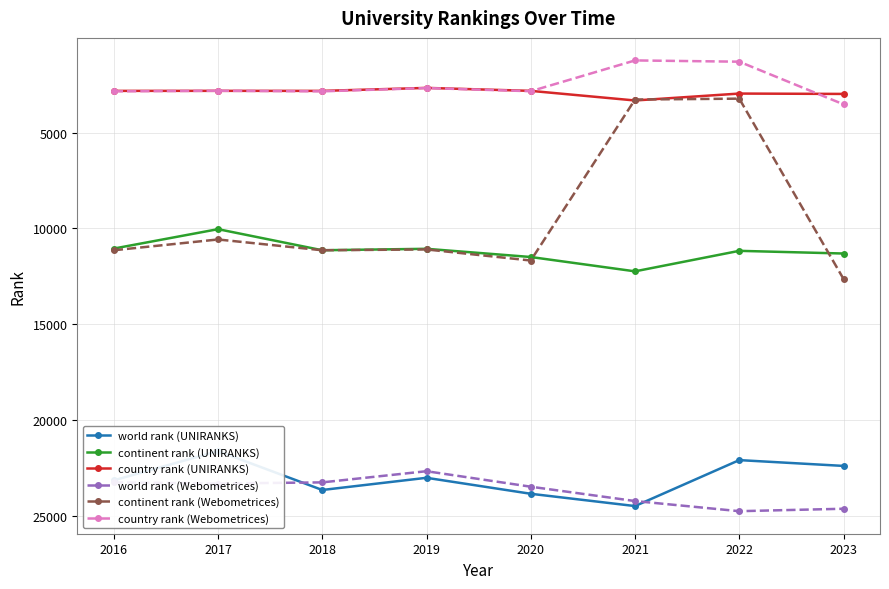

In country rank (Webometrices), how many points are lower than both neighbors (excluding endpoints)?

3